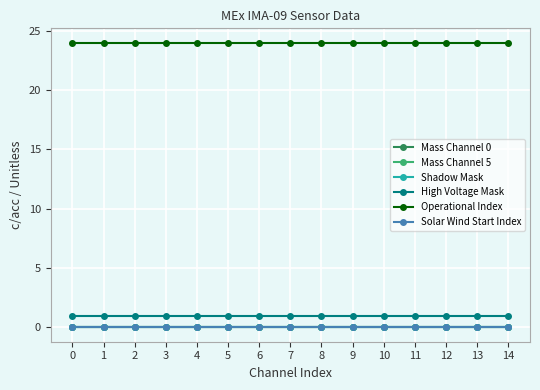

Is it true that High Voltage Mask equals 1 at 11?

True